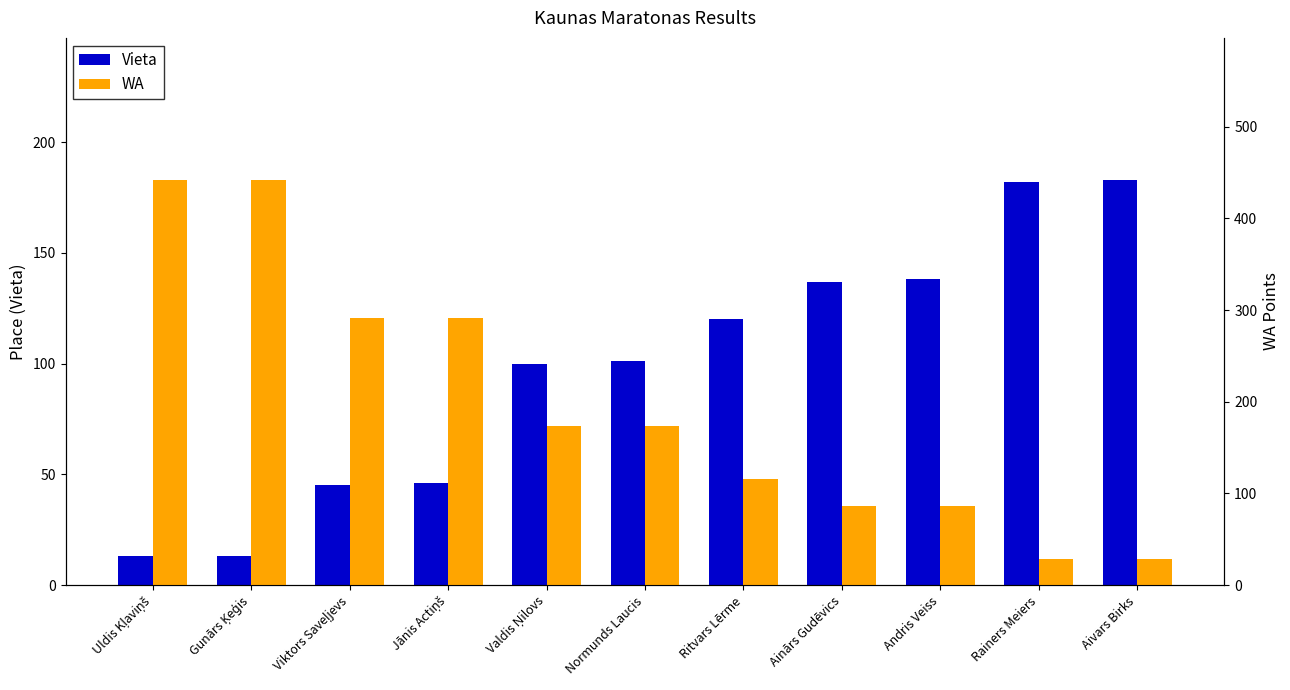

Which category has the lowest value in the Vieta series?

Uldis Kļaviņš